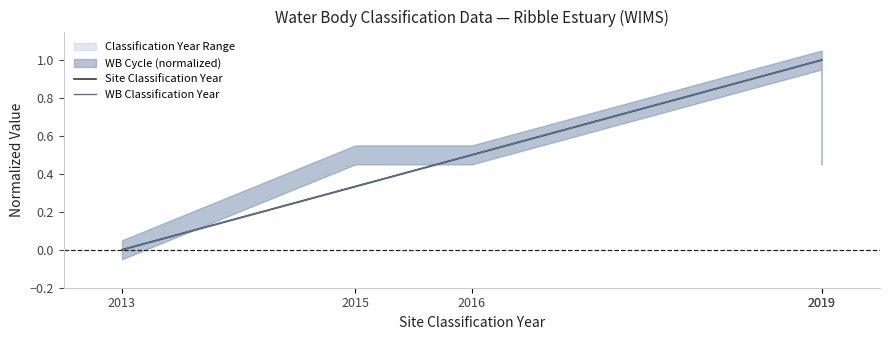

Reading right to left, what are all the values shown in this chart?

Site Classification Year: 1.0	1.0	0.5	0.3	0.0
WB Classification Year: 1.0	1.0	0.5	0.3	0.0